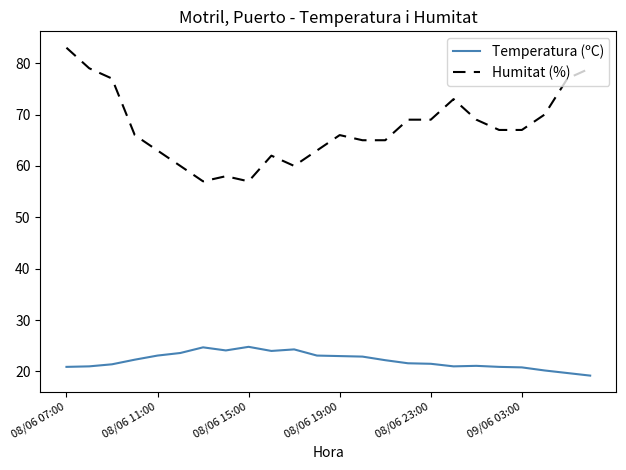

Which series has the largest range (max minus min)?

Humitat (%)